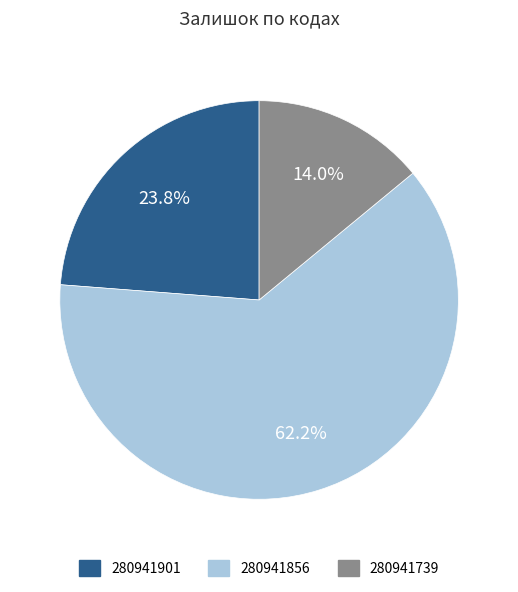

Count the number of slices in the pie.

3